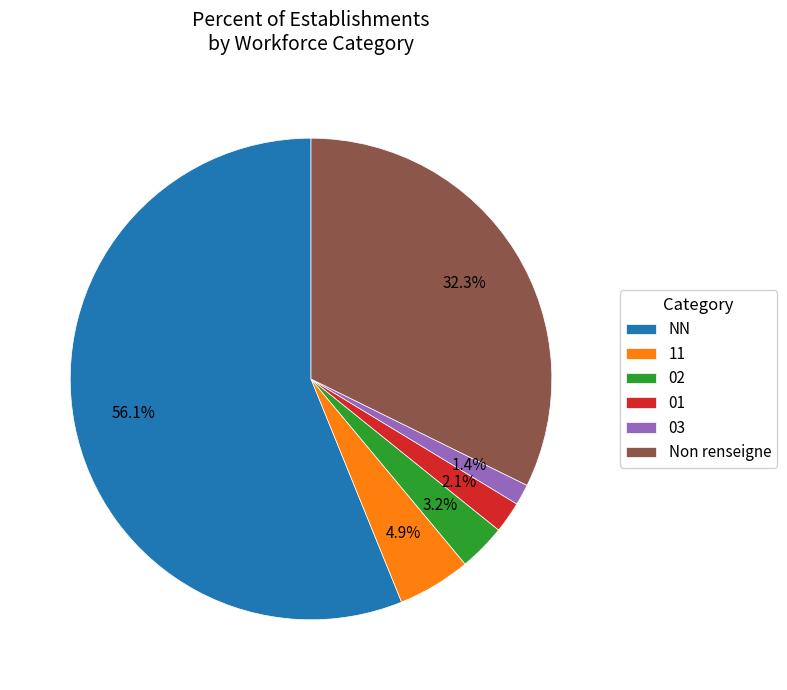

How many segments does this pie chart have?

6